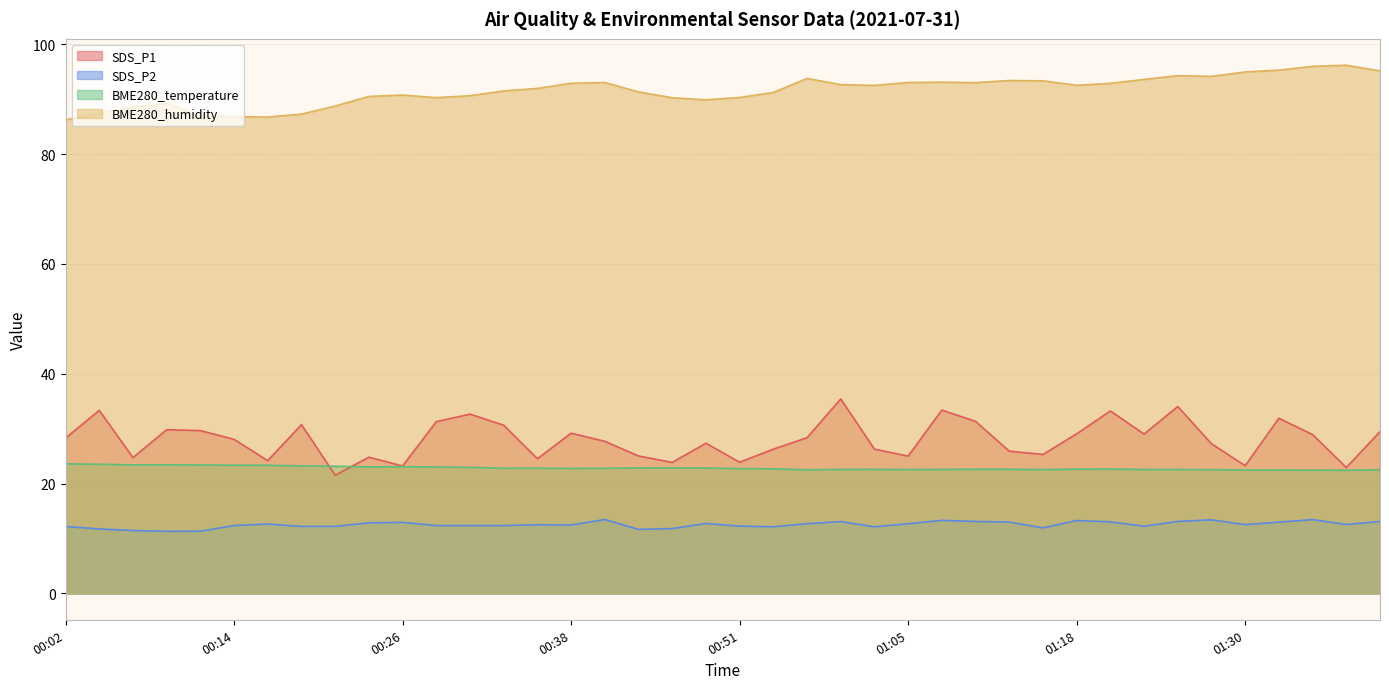

True or false: SDS_P2 and BME280_temperature cross at least once.

False